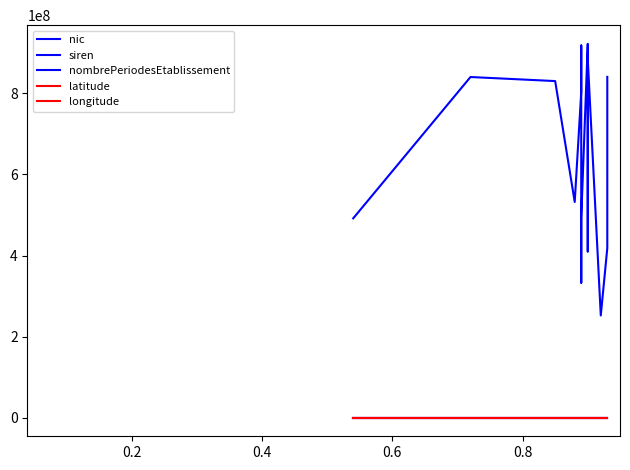

How many data points in latitude are above 42?

8